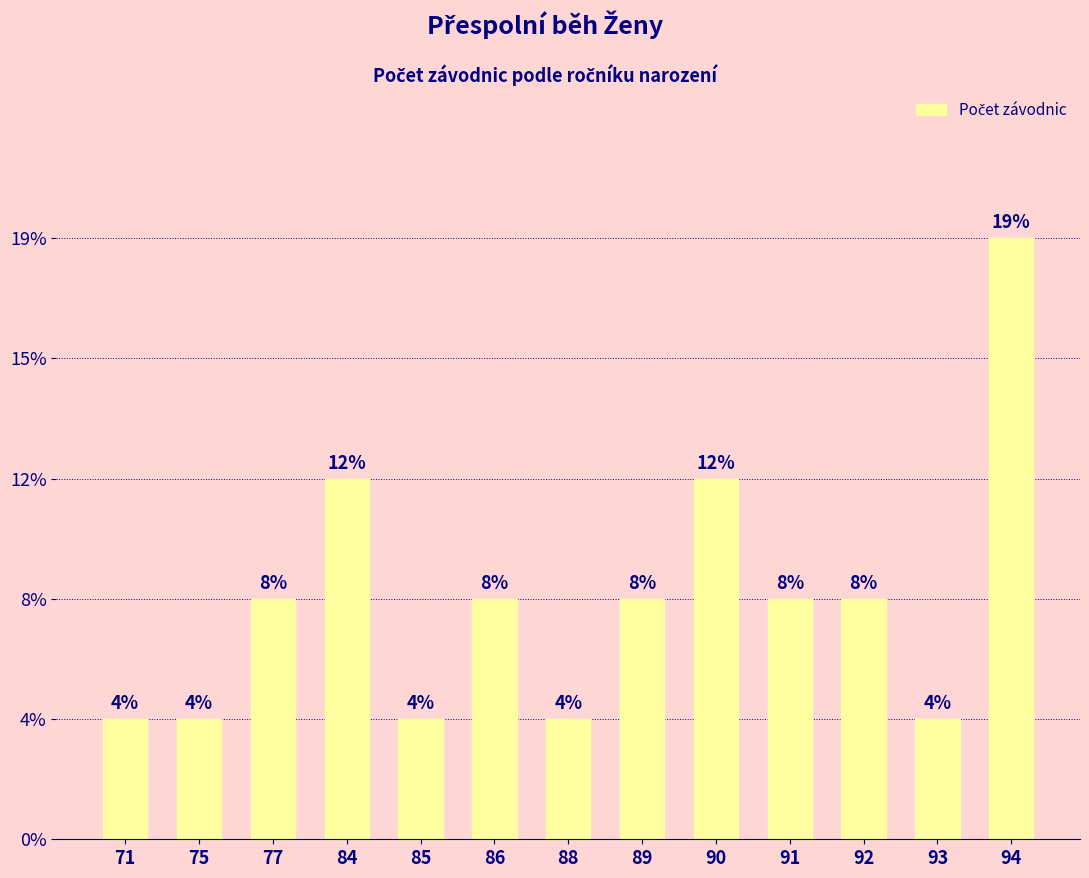

What is the ratio of the value at 91 to the value at 75?

2.0